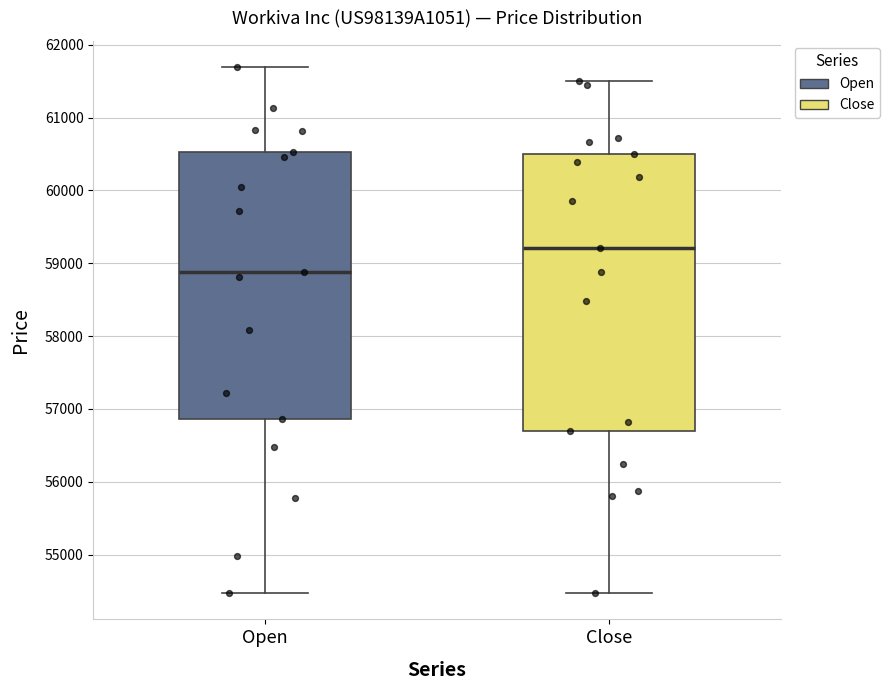

Where does the median line of the box for Open sit on the y-axis? The values are not printed on the chart, so give them approximately, as read against the axis.

58900